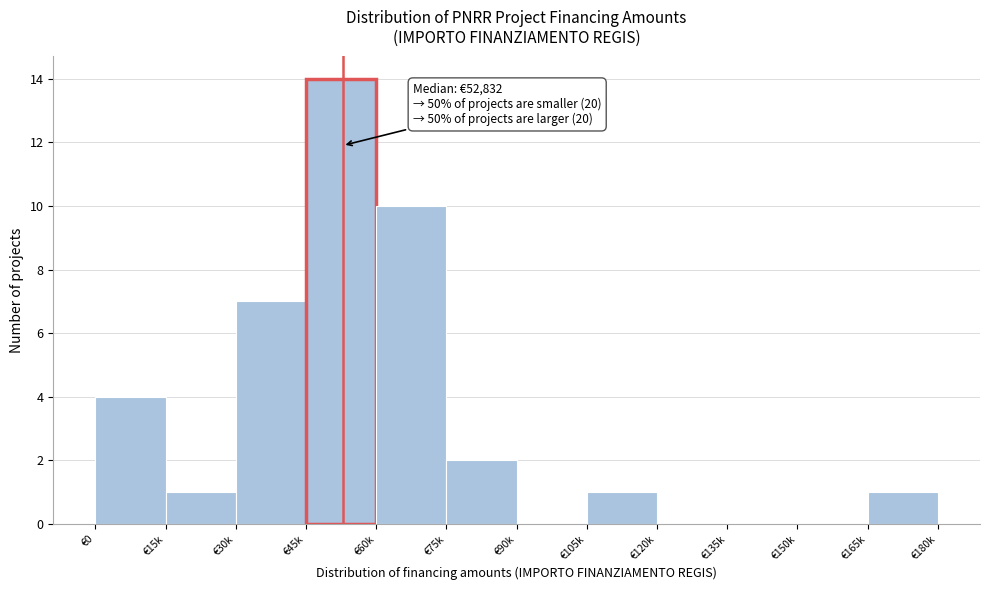

Reading left to right, what are all the values shown in this chart?

€0=4	€15k=1	€30k=7	€45k=14	€60k=10	€75k=2	€90k=0	€105k=1	€120k=0	€135k=0	€150k=0	€165k=1